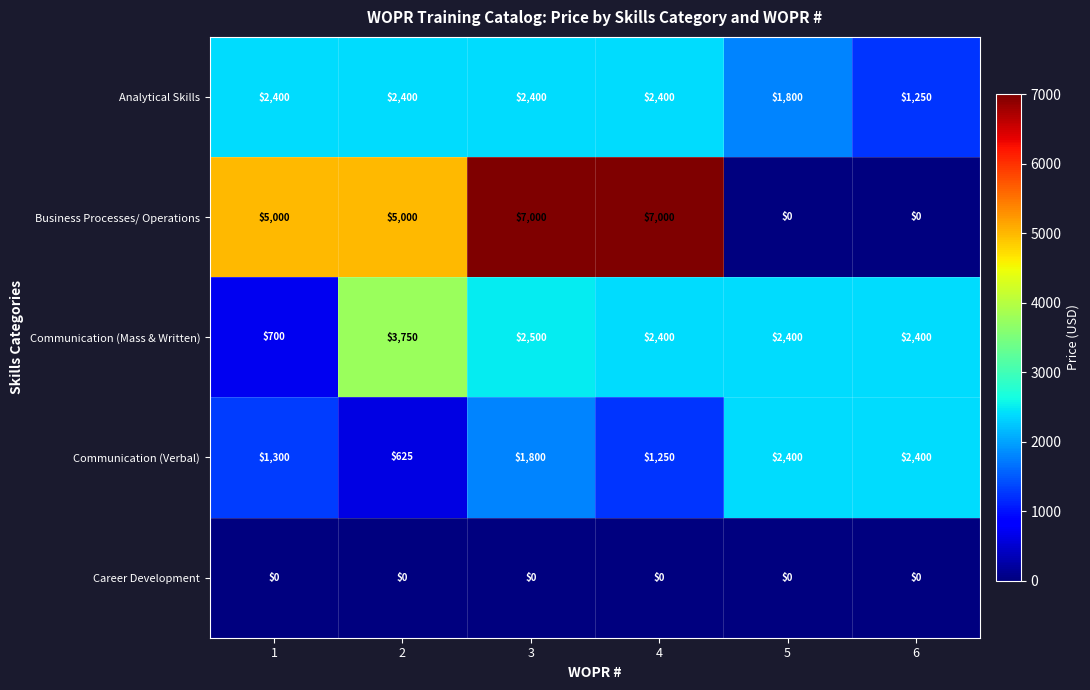

Which series has the largest range (max minus min)?

Business Processes/ Operations